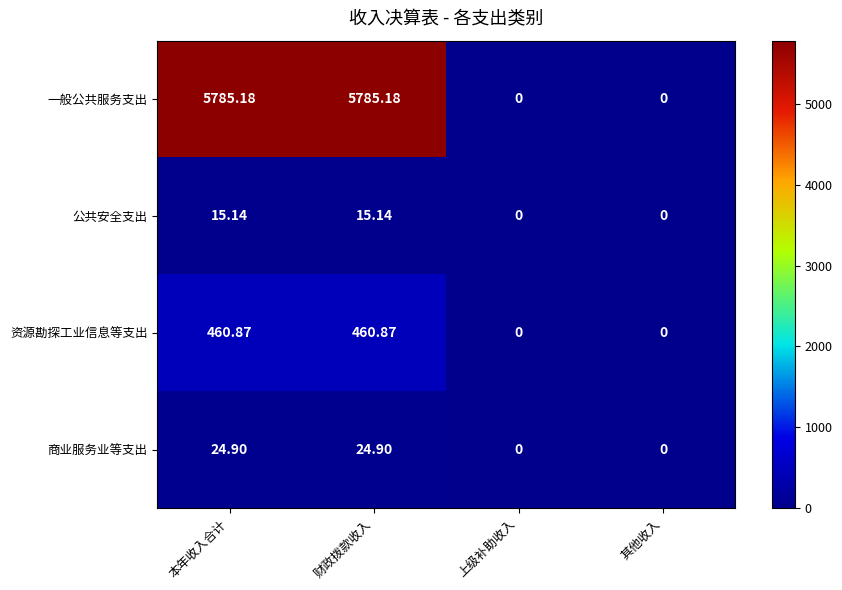

Rank the series by their maximum value, from highest to lowest.

一般公共服务支出, 资源勘探工业信息等支出, 商业服务业等支出, 公共安全支出